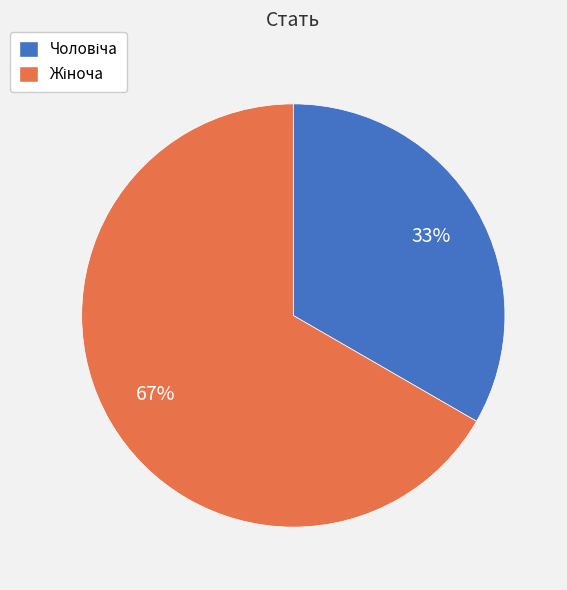

To the nearest percent, what is the average slice percentage?

50%